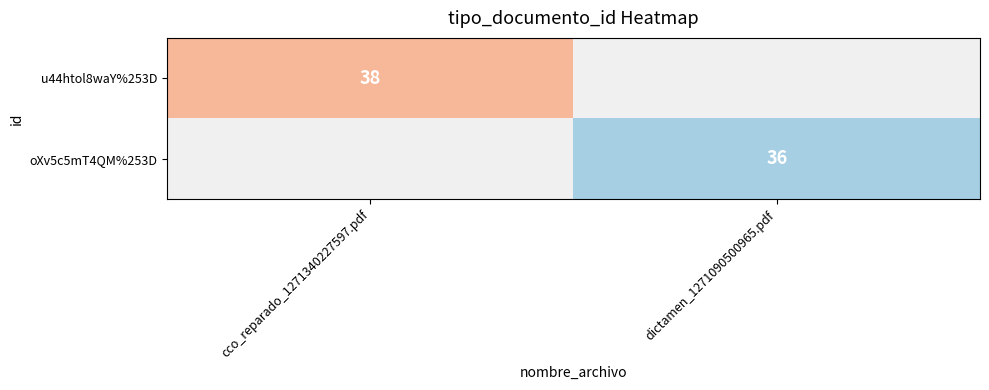

At how many categories does at least one series exceed 36?

1